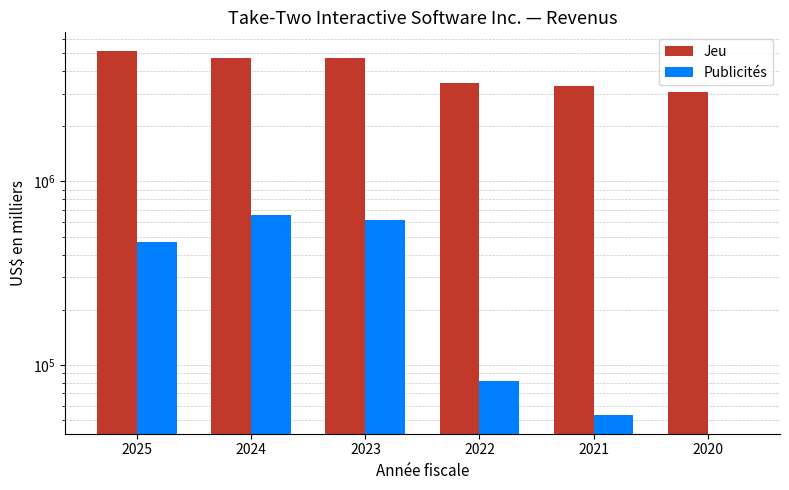

What is the lowest value of the Jeu series?

3088970